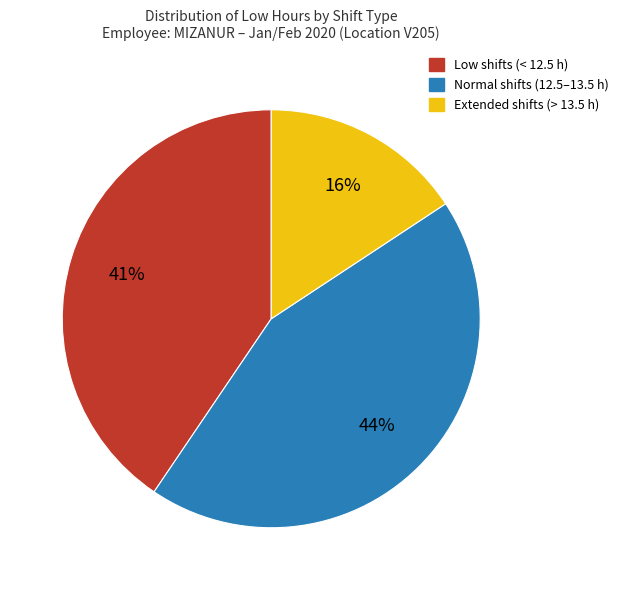

Is it true that Extended shifts (> 13.5 h) is 16% of the pie?

True